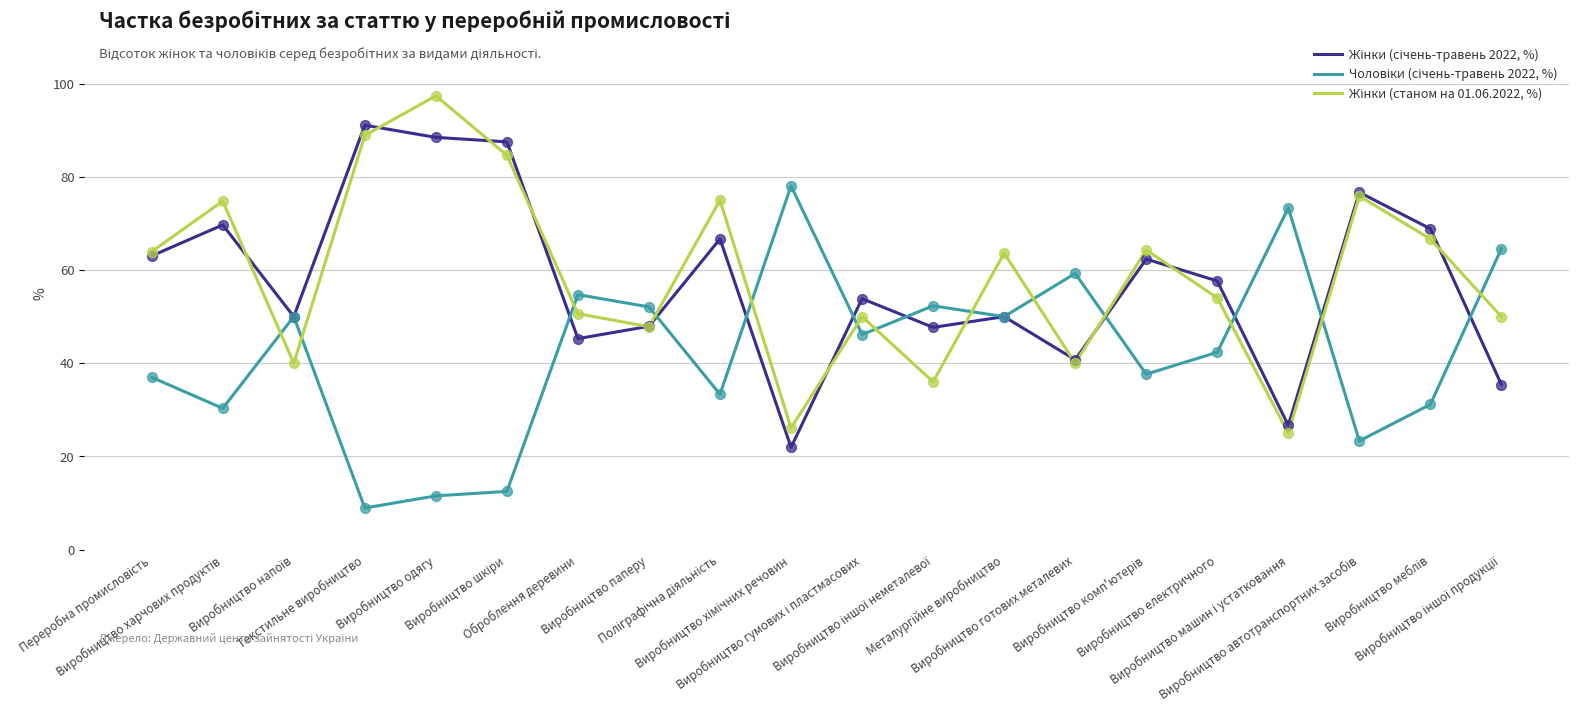

What is the greatest value displayed?

97.4